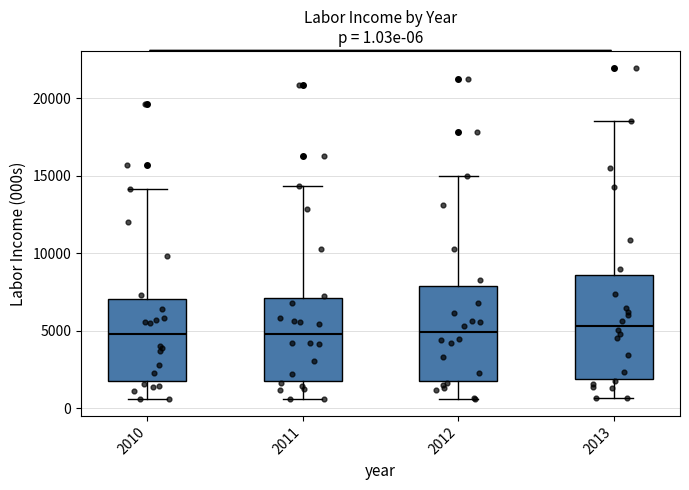

Which box is the tallest, from its lower edge to its upper edge?

2013